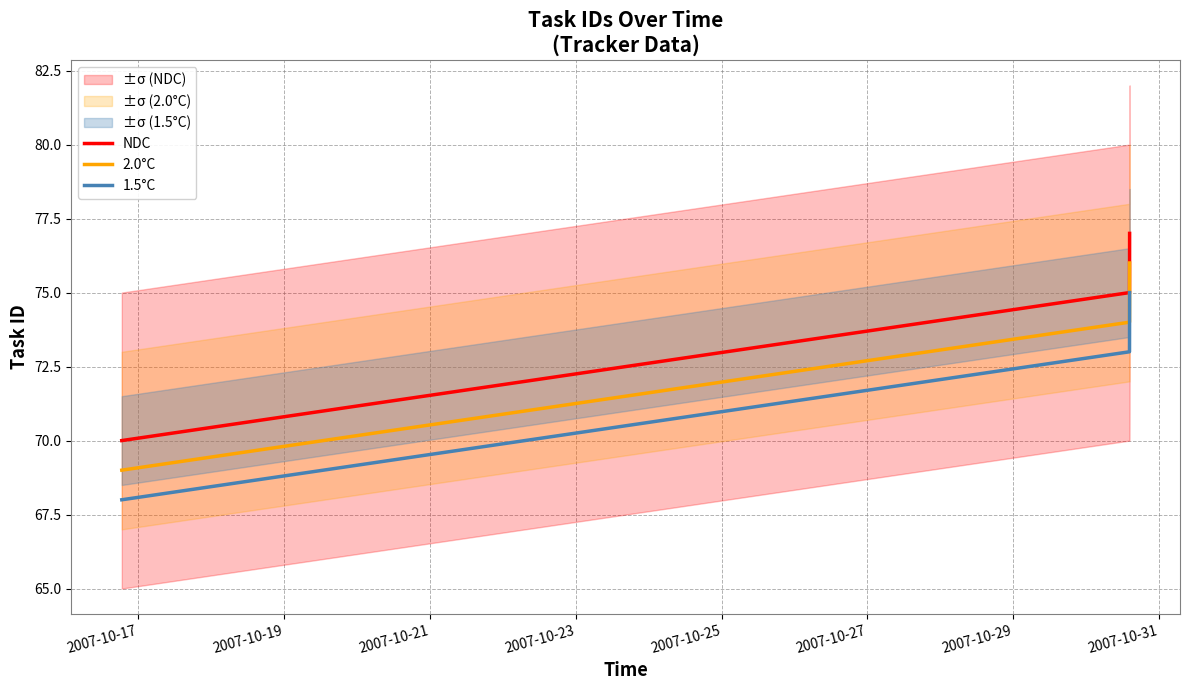

True or false: NDC and 1.5°C cross at least once.

False